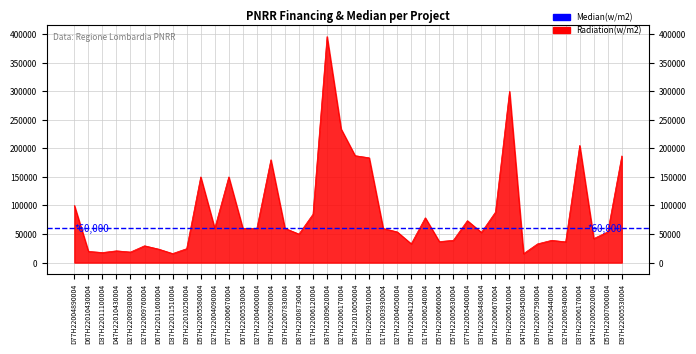

What is the ratio of the value at D57H22005580004 to the value at D17H22003930004?

2.5